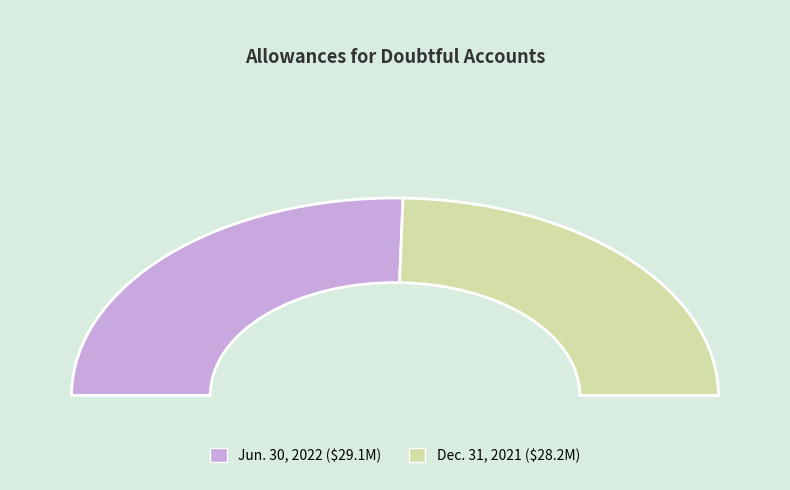

To the nearest percent, what is the difference between the Dec. 31, 2021 and Jun. 30, 2022 slice percentages?

2%